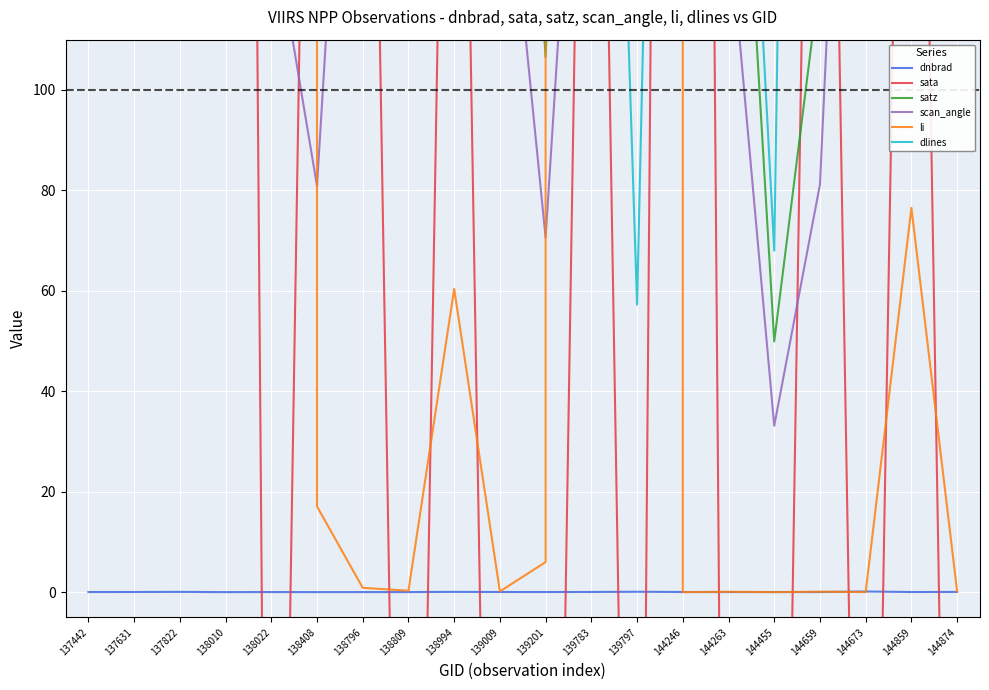

At how many categories does at least one series exceed 57888871220457091629056?

1